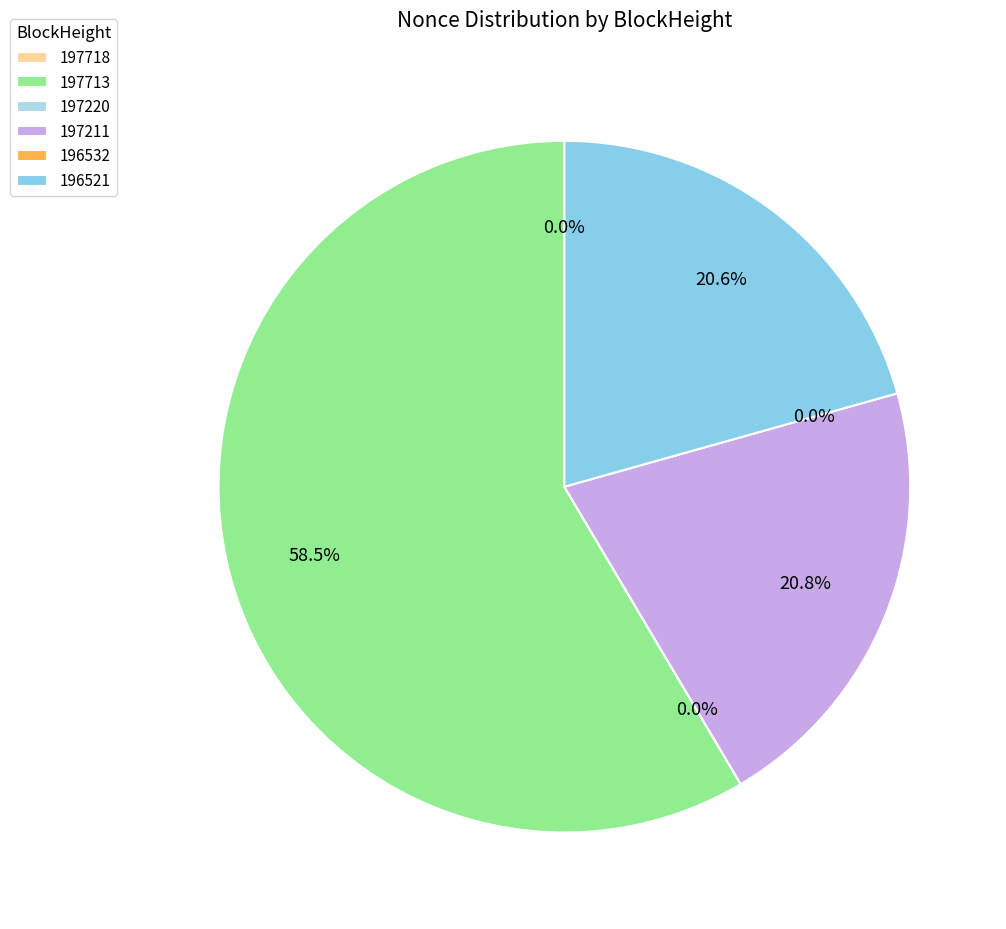

Between 197713 and 197718, which is larger?

197713